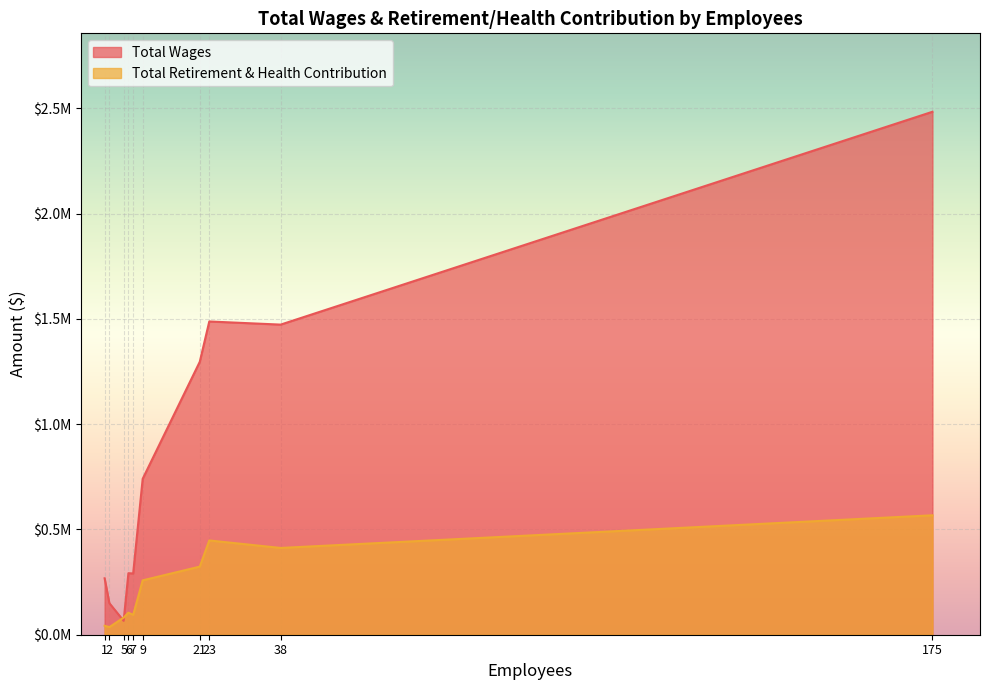

At which category is the sum across all series the highest?

175